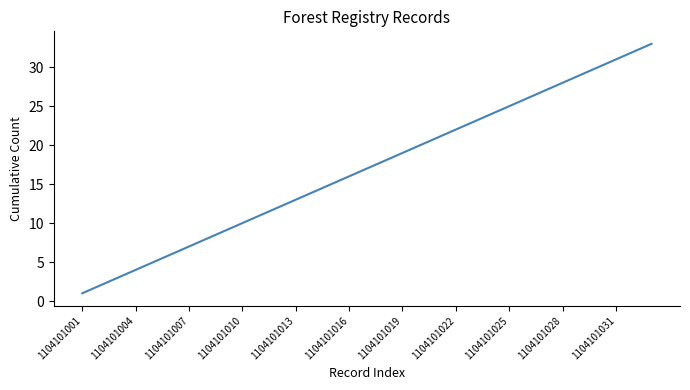

What is the difference between the maximum and minimum values?

32